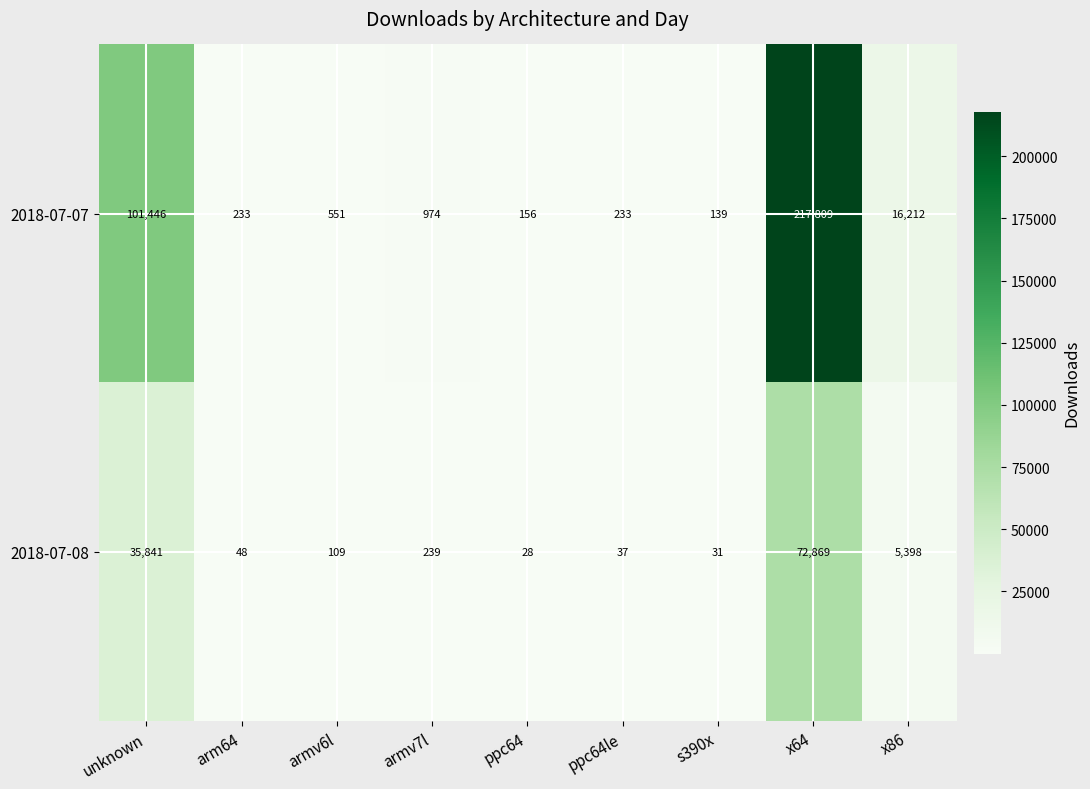

At ppc64, list the series in order from largest to smallest.

2018-07-07, 2018-07-08